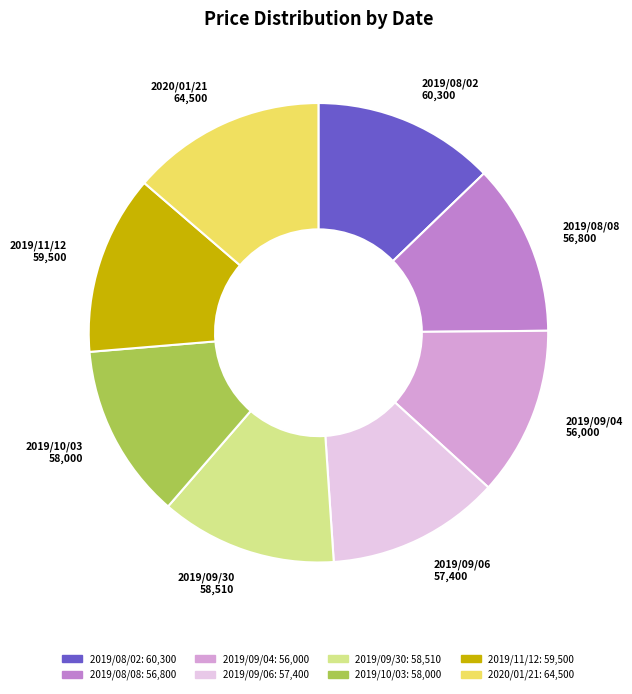

Approximately how many times larger is the value at 2019/10/03 compared to 2019/08/08?

1.0